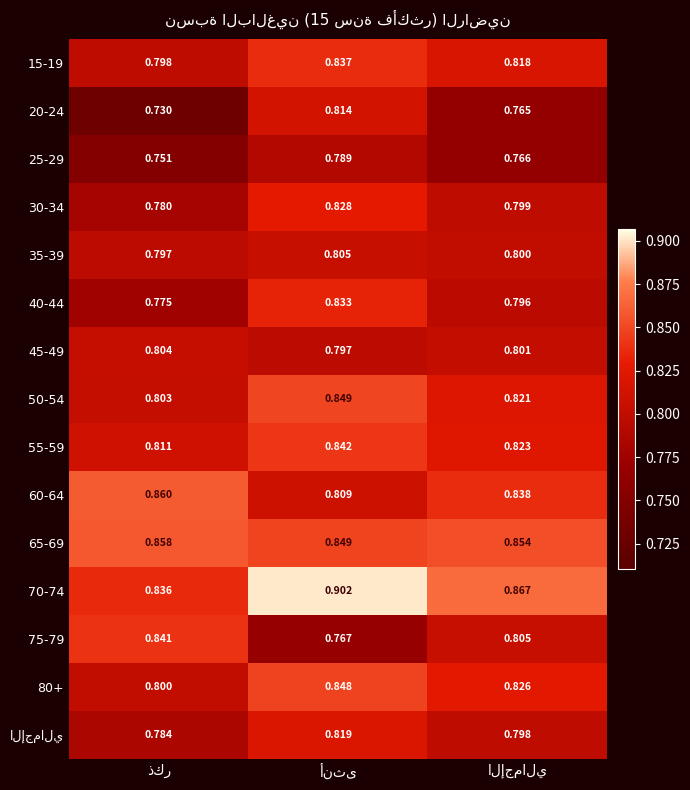

Which series has the largest range (max minus min)?

20-24